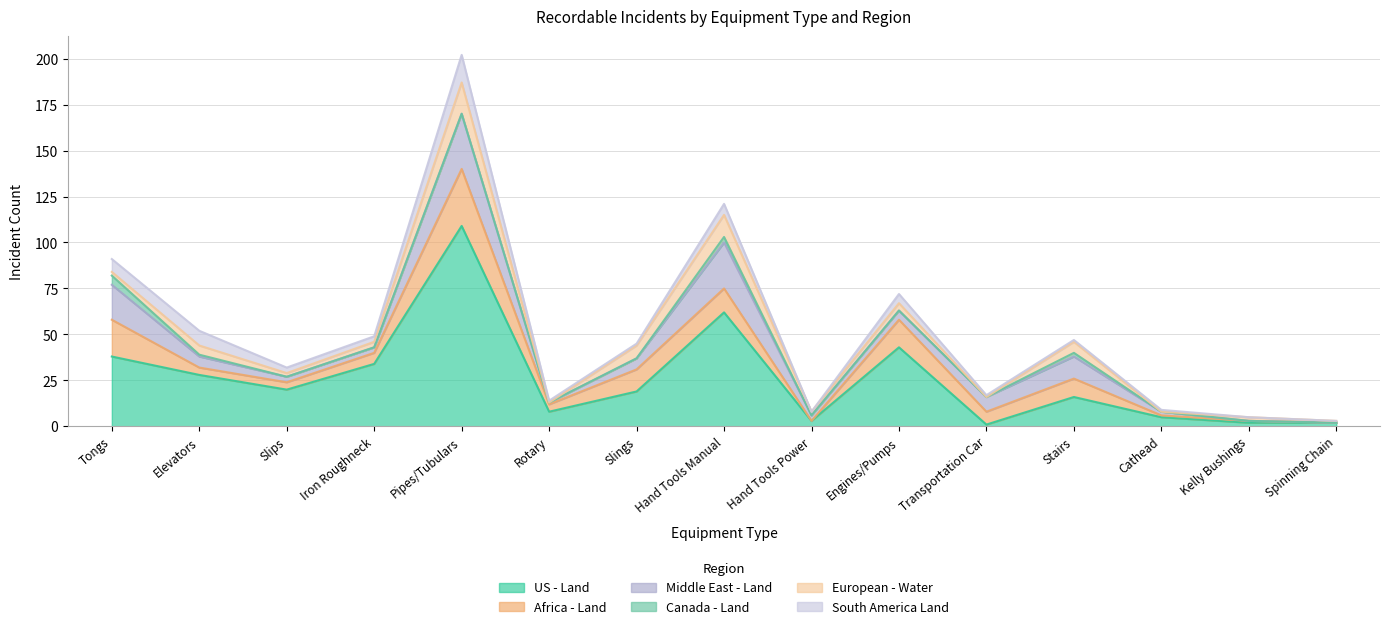

True or false: Middle East - Land and Canada - Land intersect in this chart.

False